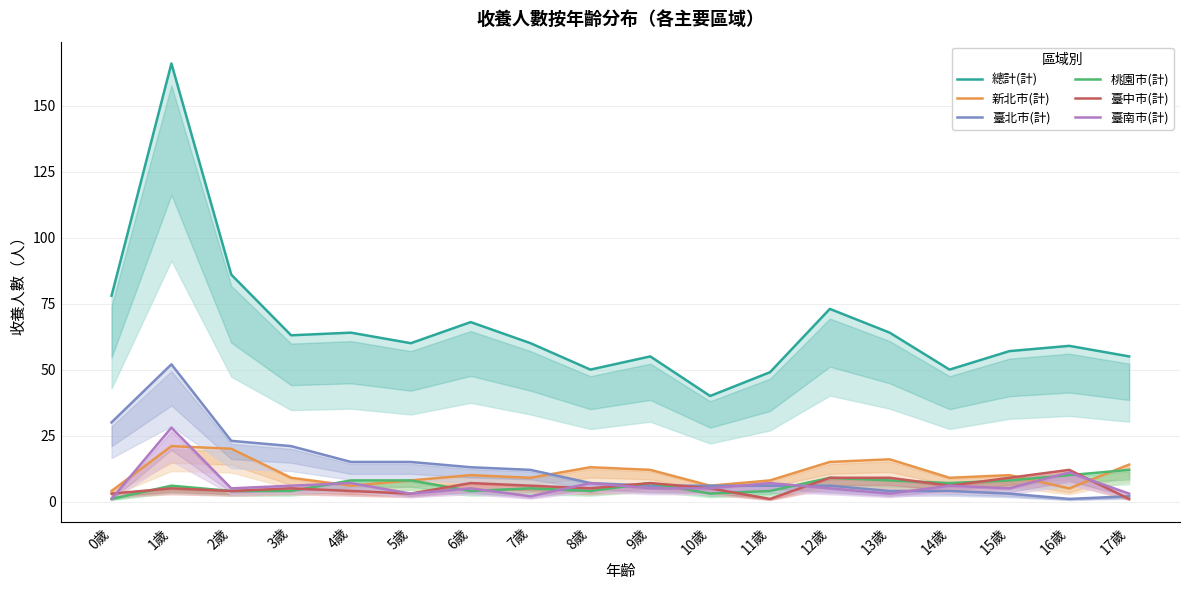

After their last crossing, which series has the higher values: 新北市(計) or 桃園市(計)?

新北市(計)